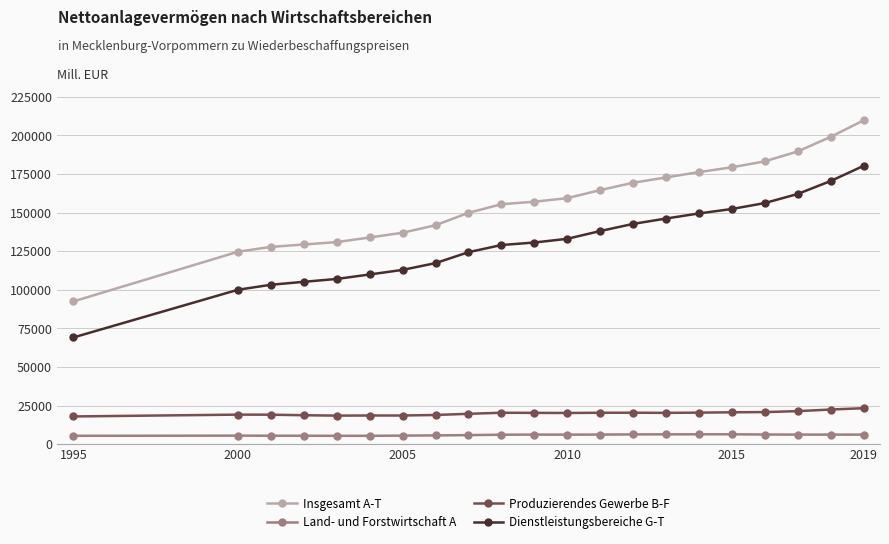

What is the maximum value shown in the chart?

209713.2